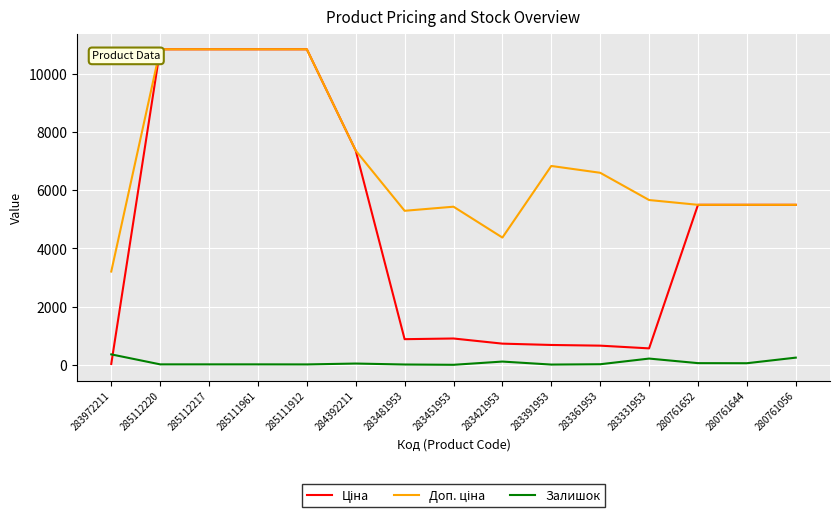

At which label does Залишок first exceed 21?

283972211